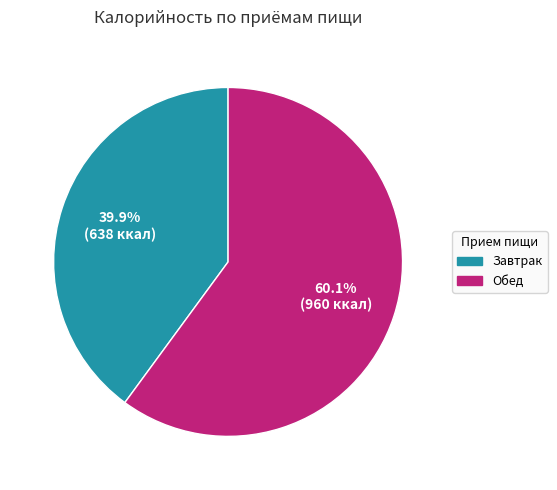

To the nearest percent, what is the average slice percentage?

50%